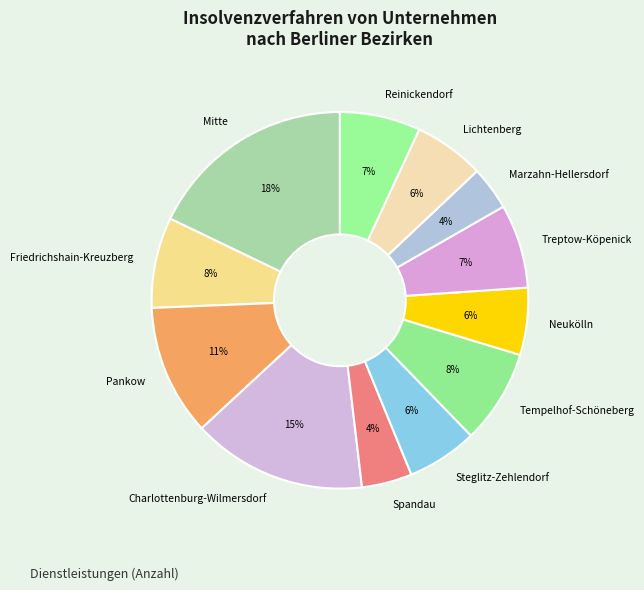

Is there a majority slice in this chart?

No